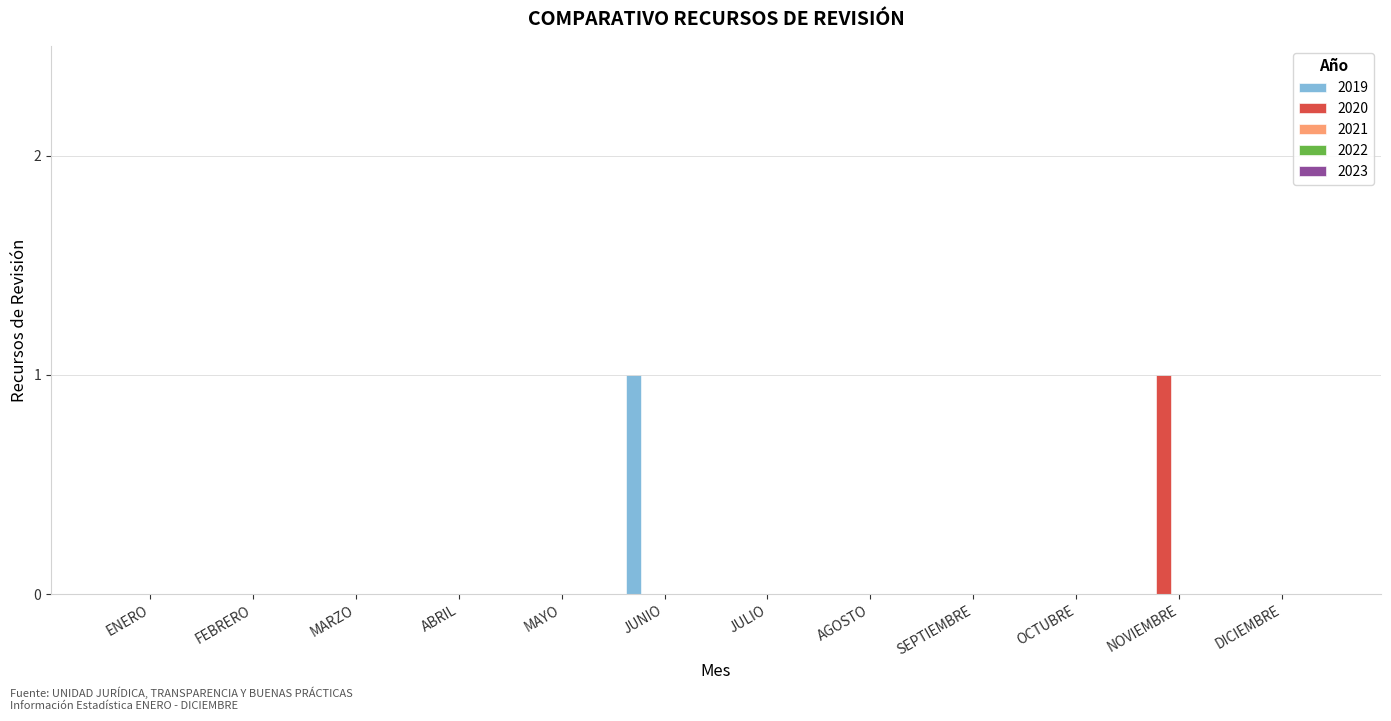

Is the value of 2019 at JUNIO greater than the value of 2020 at ENERO?

Yes